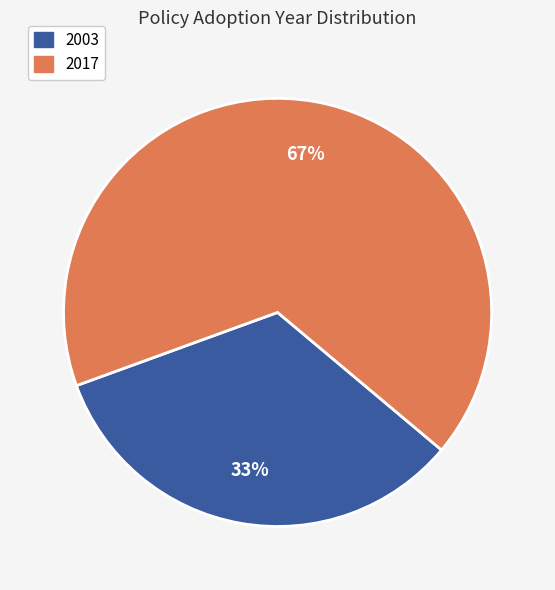

Is there a majority slice in this chart?

Yes